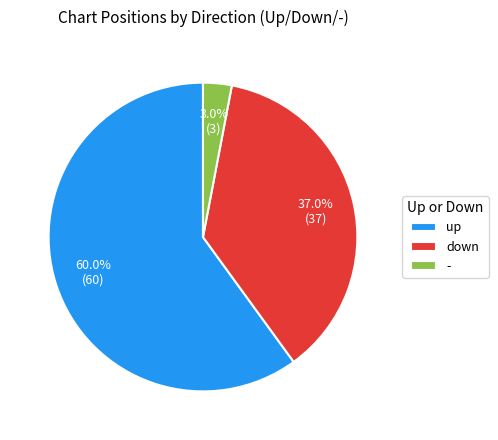

What percentage is the down slice, to the nearest percent?

37%